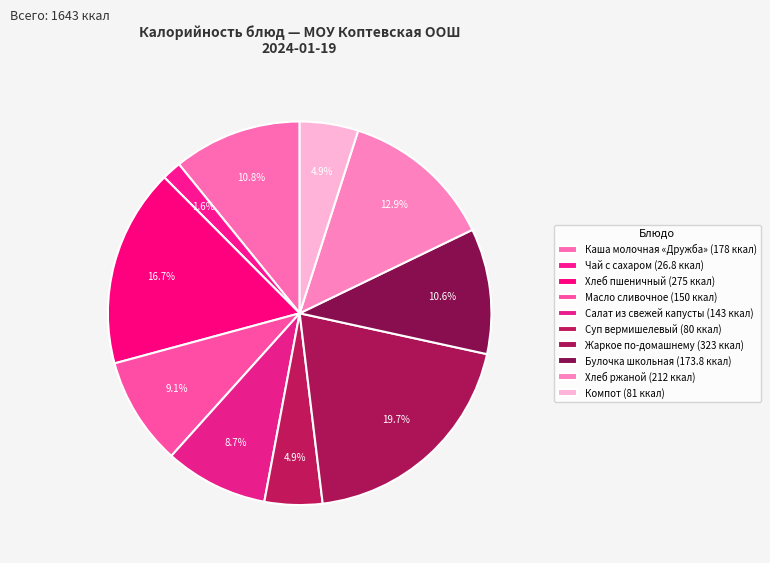

Is it true that Салат из свежей капусты is 1% of the pie?

False